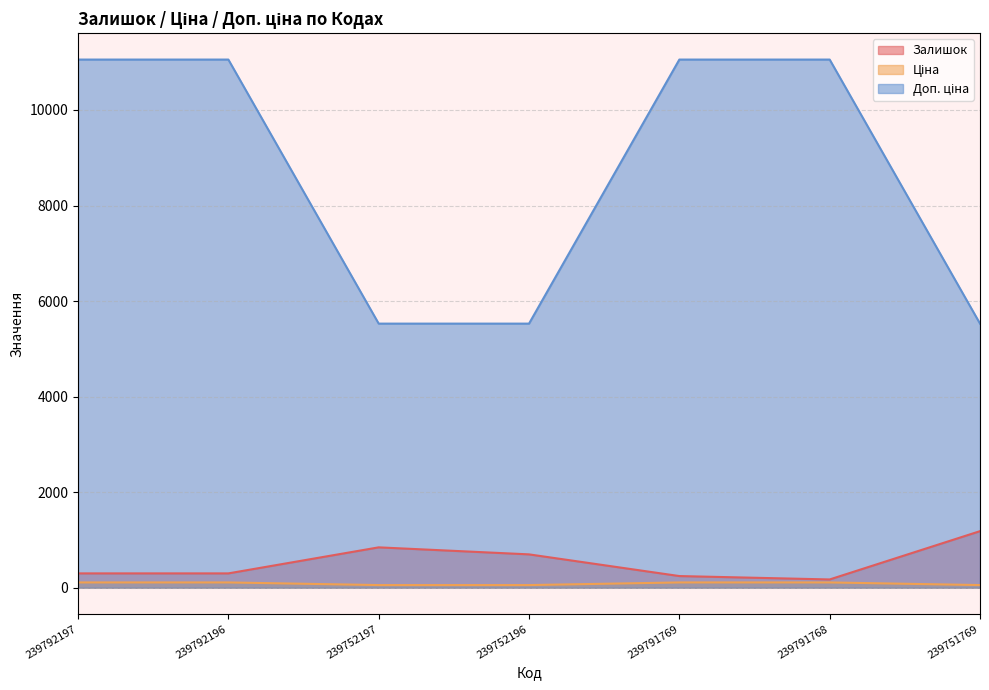

Reading left to right, what are all the values shown in this chart?

Залишок: 239792197=300.0	239792196=300.0	239752197=845.0	239752196=698.0	239791769=244.0	239791768=173.0	239751769=1184.0
Ціна: 239792197=110.5	239792196=110.5	239752197=55.3	239752196=55.3	239791769=110.5	239791768=110.5	239751769=55.3
Доп. ціна: 239792197=11055.0	239792196=11055.0	239752197=5528.0	239752196=5528.0	239791769=11055.0	239791768=11055.0	239751769=5528.0